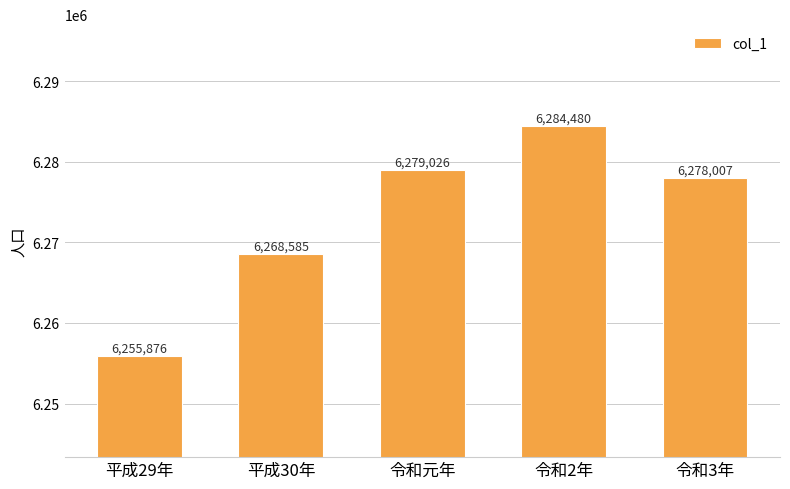

What is the label of the 1st bar from the left?

平成29年